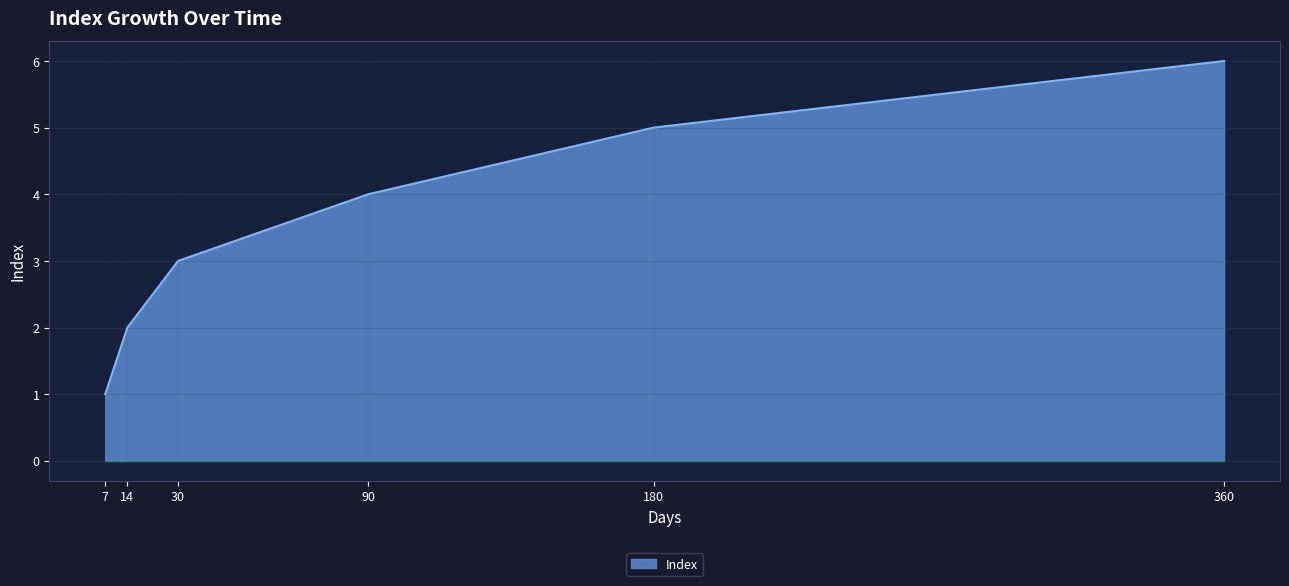

Reading left to right, extract all data points from this chart.

1	2	3	4	5	6